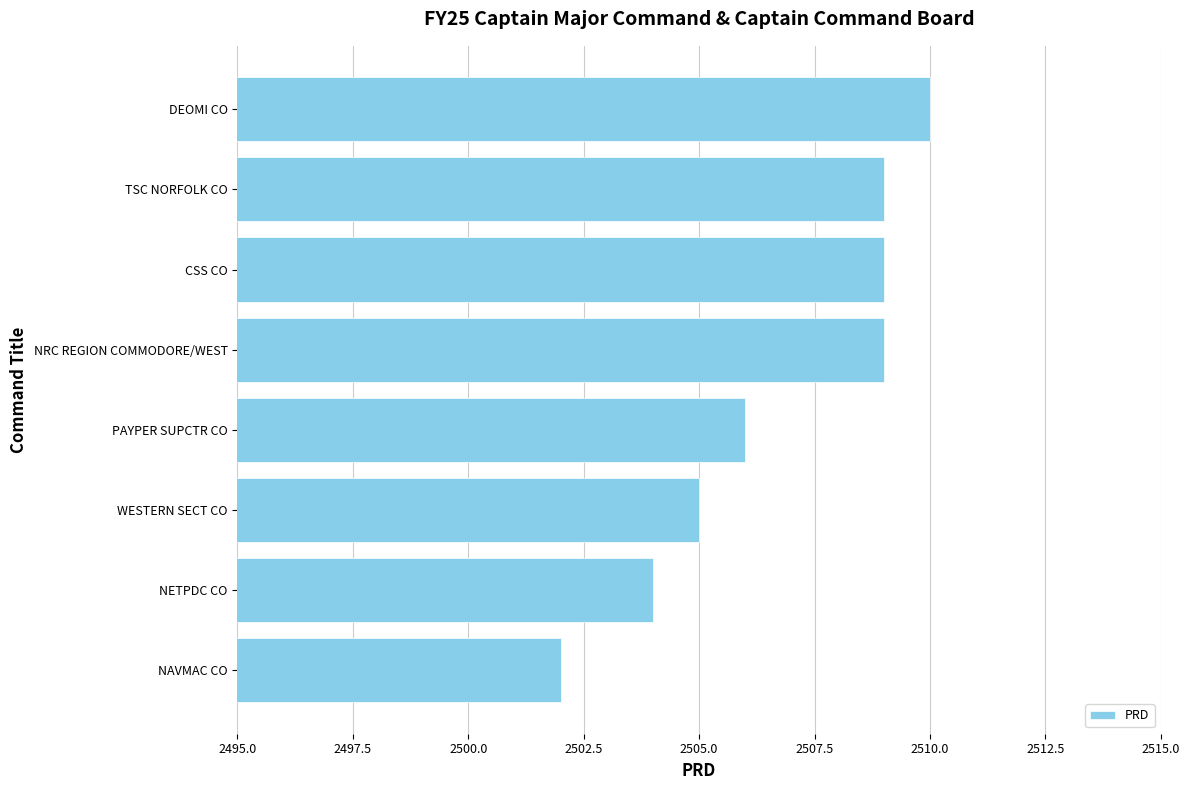

Count the number of categories in the chart.

8